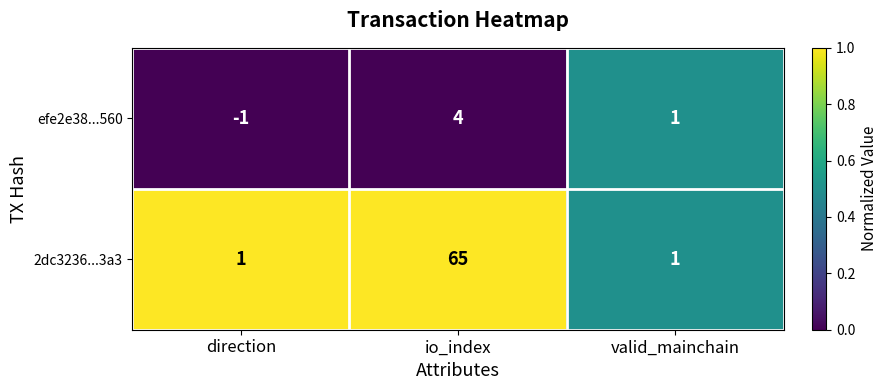

True or false: efe2e38...560 has a value of -1 at direction.

True